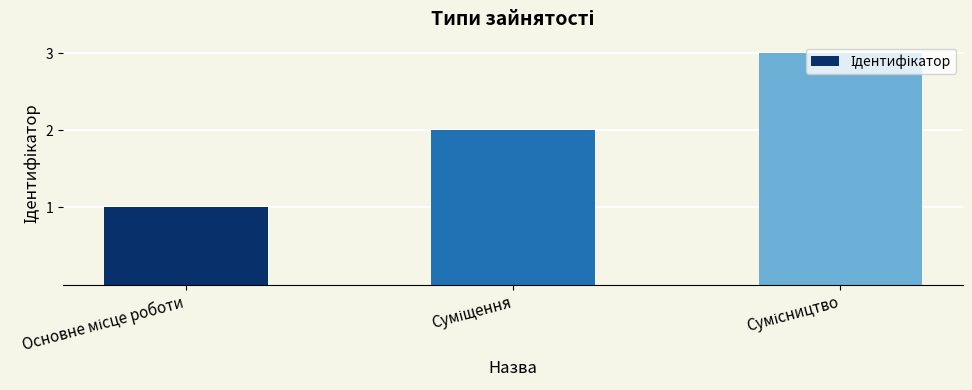

What is the sum of all values?

6